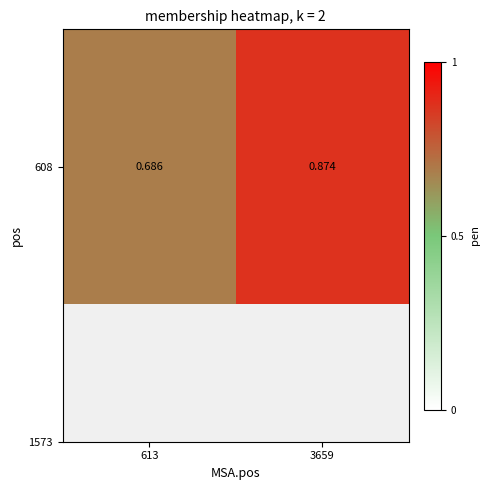

List the labels in order of value, smallest first.

613, 3659